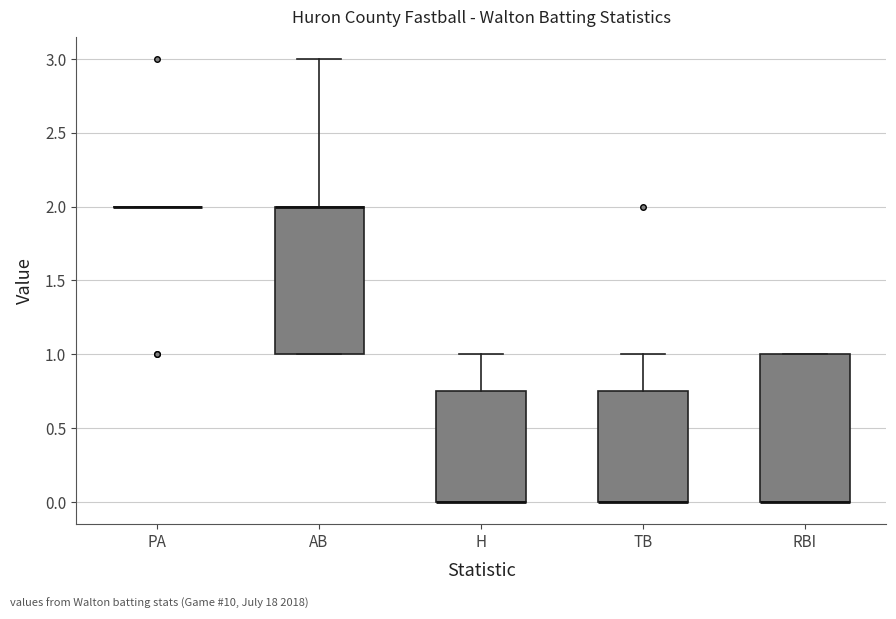

Reading left to right, transcribe this box plot: for each box, give where its median line is, the range the box spans, and where its two whiskers end, as read against the y-axis. The values are not printed on the chart, so give them approximately, as read against the axis.

PA: box collapsed to a line at 2.00, whiskers 2.00 to 2.00
AB: median 2.00 (drawn on the box's upper edge), box 1.00 to 2.00, whiskers 1.00 to 3.00
H: median 0.00 (drawn on the box's lower edge), box 0.00 to 0.75, whiskers 0.00 to 1.00
TB: median 0.00 (drawn on the box's lower edge), box 0.00 to 0.75, whiskers 0.00 to 1.00
RBI: median 0.00 (drawn on the box's lower edge), box 0.00 to 1.00, whiskers 0.00 to 1.00